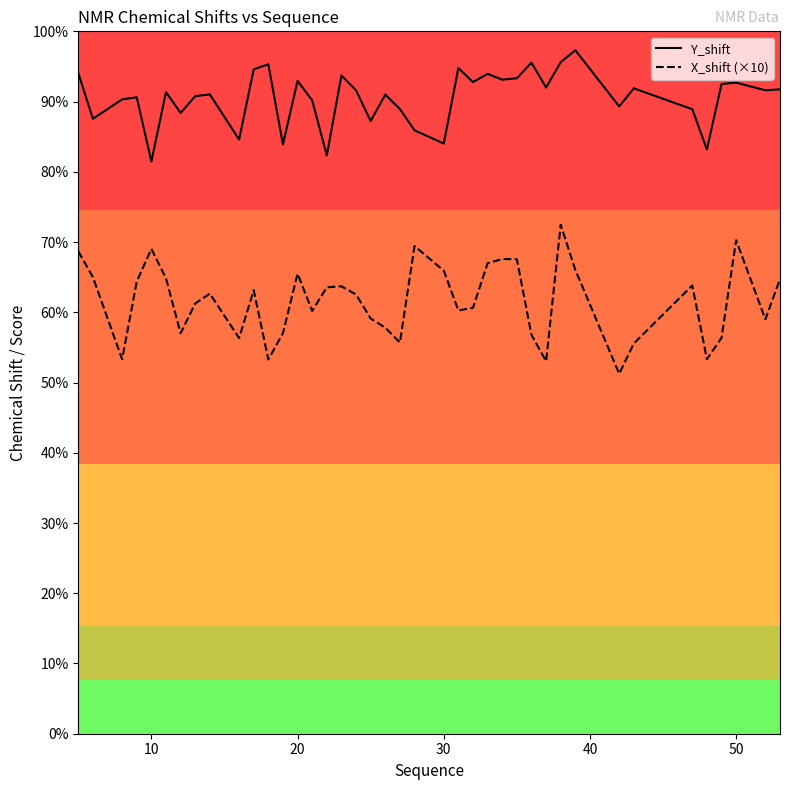

Reading left to right, what are all the values shown in this chart?

Y_shift: 122.3	113.8	117.4	117.8	105.9	118.8	114.9	118.0	118.3	110.0	123.0	123.9	109.1	120.8	117.2	107.0	121.8	119.1	113.4	118.3	115.6	111.7	109.2	123.2	120.6	122.1	121.1	121.3	124.2	119.6	124.3	126.5	116.1	119.4	115.6	108.1	120.3	120.5	119.1	119.3
X_shift (×10): 89.3	84.5	69.3	83.7	89.7	84.3	74.1	79.6	81.5	73.2	82.1	69.3	74.1	85.1	78.2	82.6	82.8	81.3	76.8	75.1	72.4	90.3	85.7	78.3	78.8	87.1	87.9	87.8	73.8	68.9	94.2	85.8	66.6	72.2	83.0	69.3	73.3	91.3	76.7	84.1